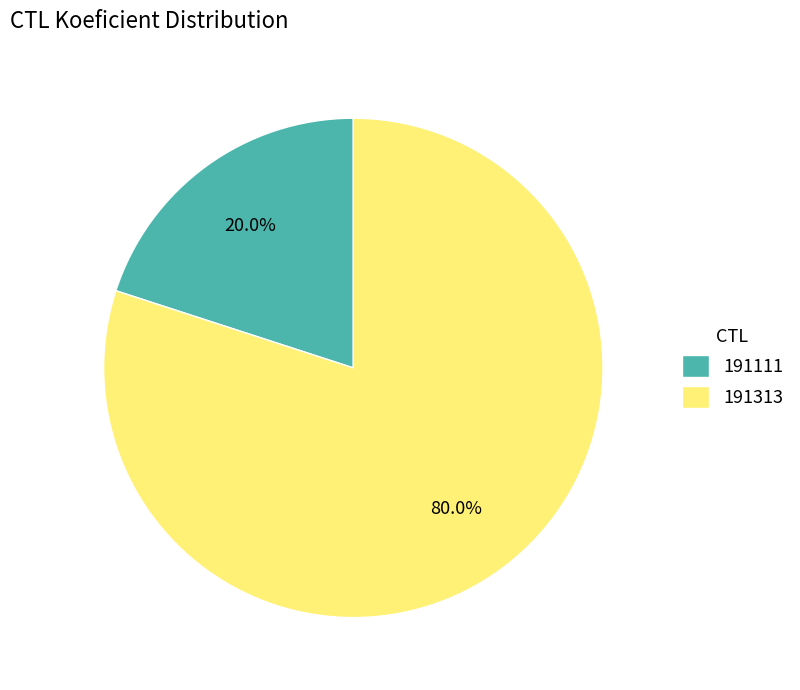

Which category has the biggest portion of the pie?

191313